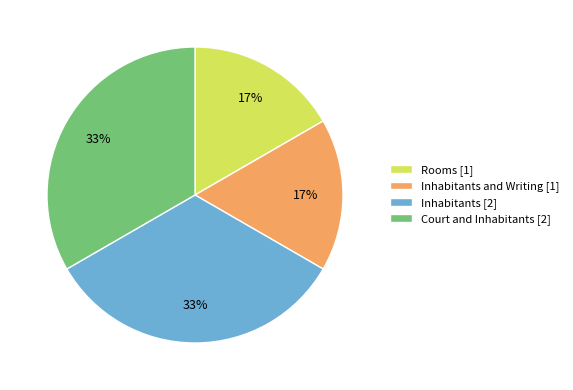

To the nearest percent, what percentage of the pie is Inhabitants and Writing [1]?

17%